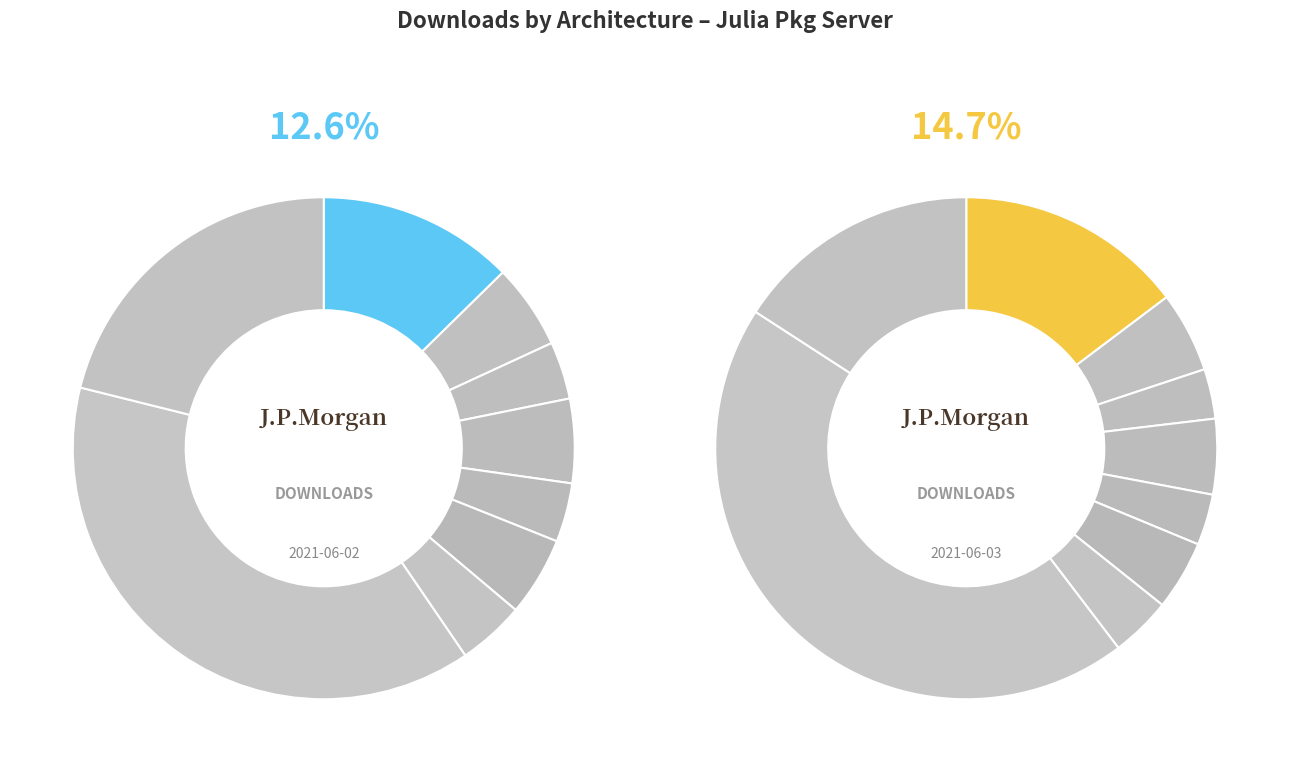

True or false: x64 accounts for 30% of the total.

False